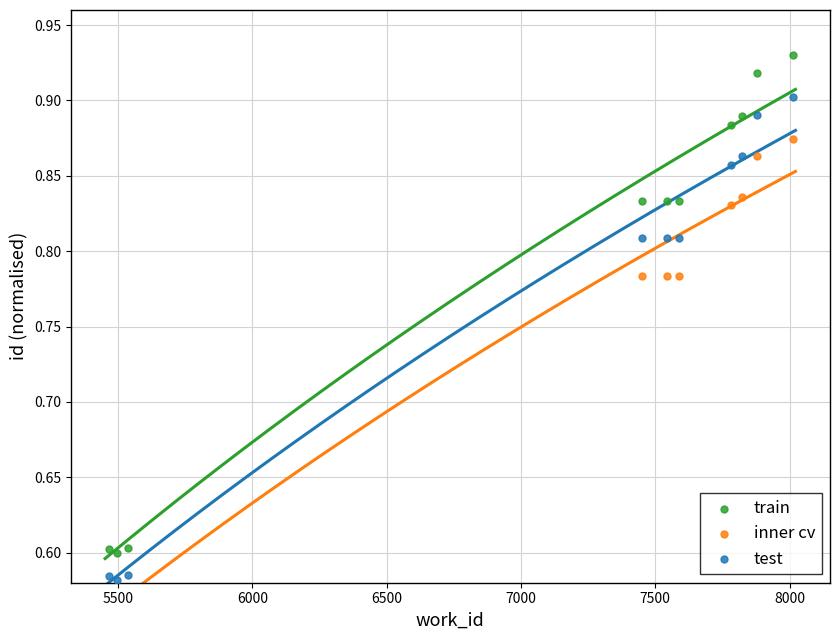

At how many categories does at least one series exceed 0?

10